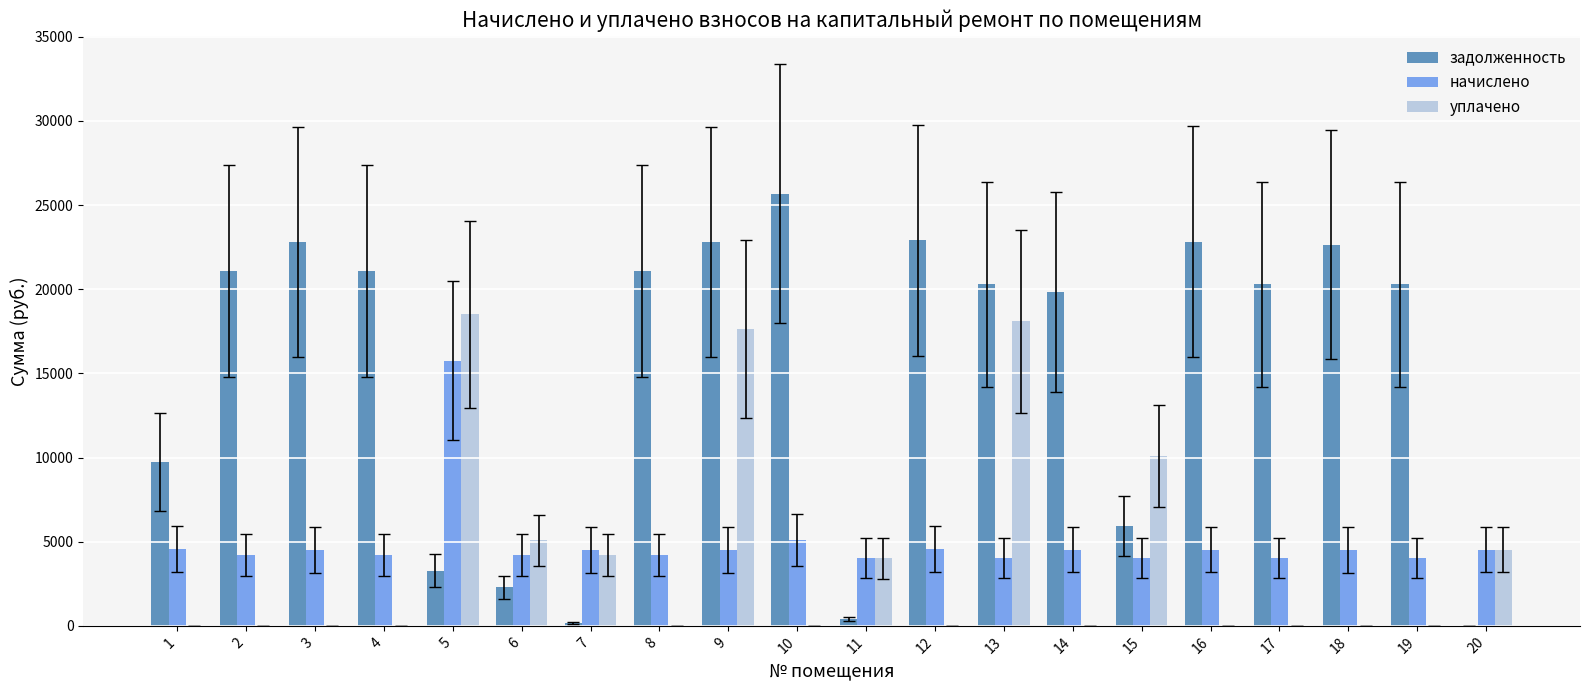

How many groups of bars are there?

20